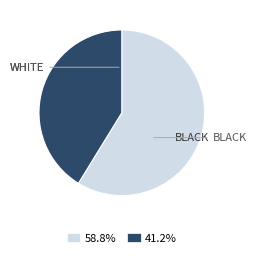

Does WHITE account for over 50% of the chart?

Yes